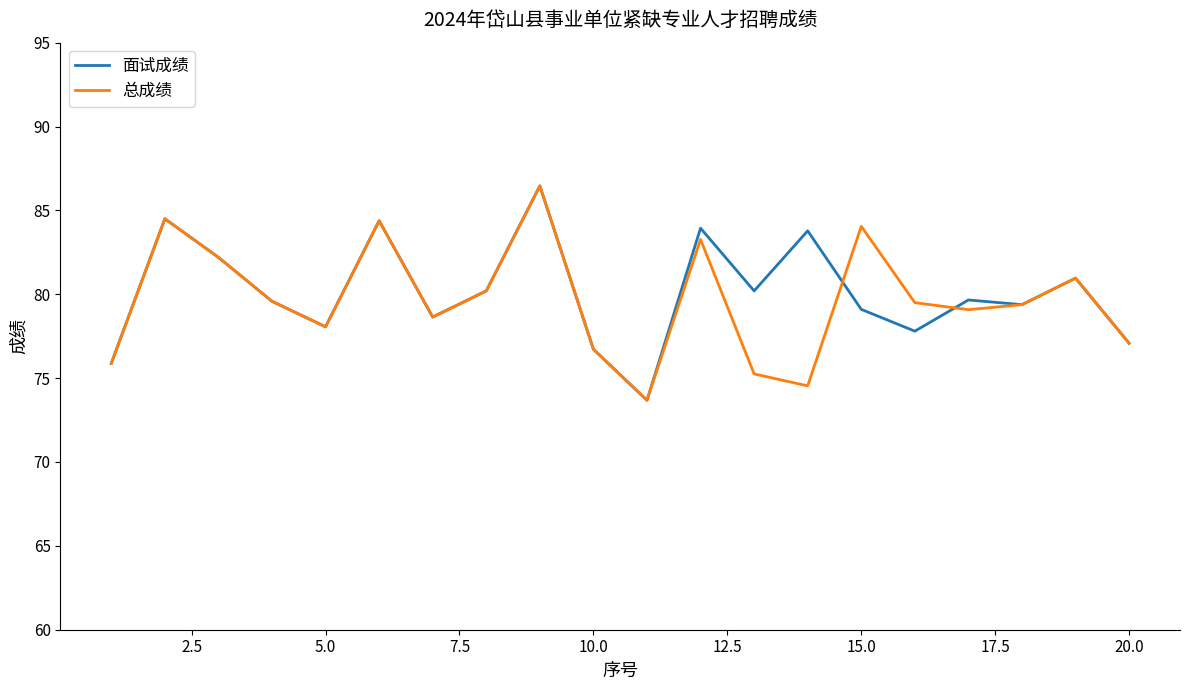

What is the highest value of the 总成绩 series?

86.5